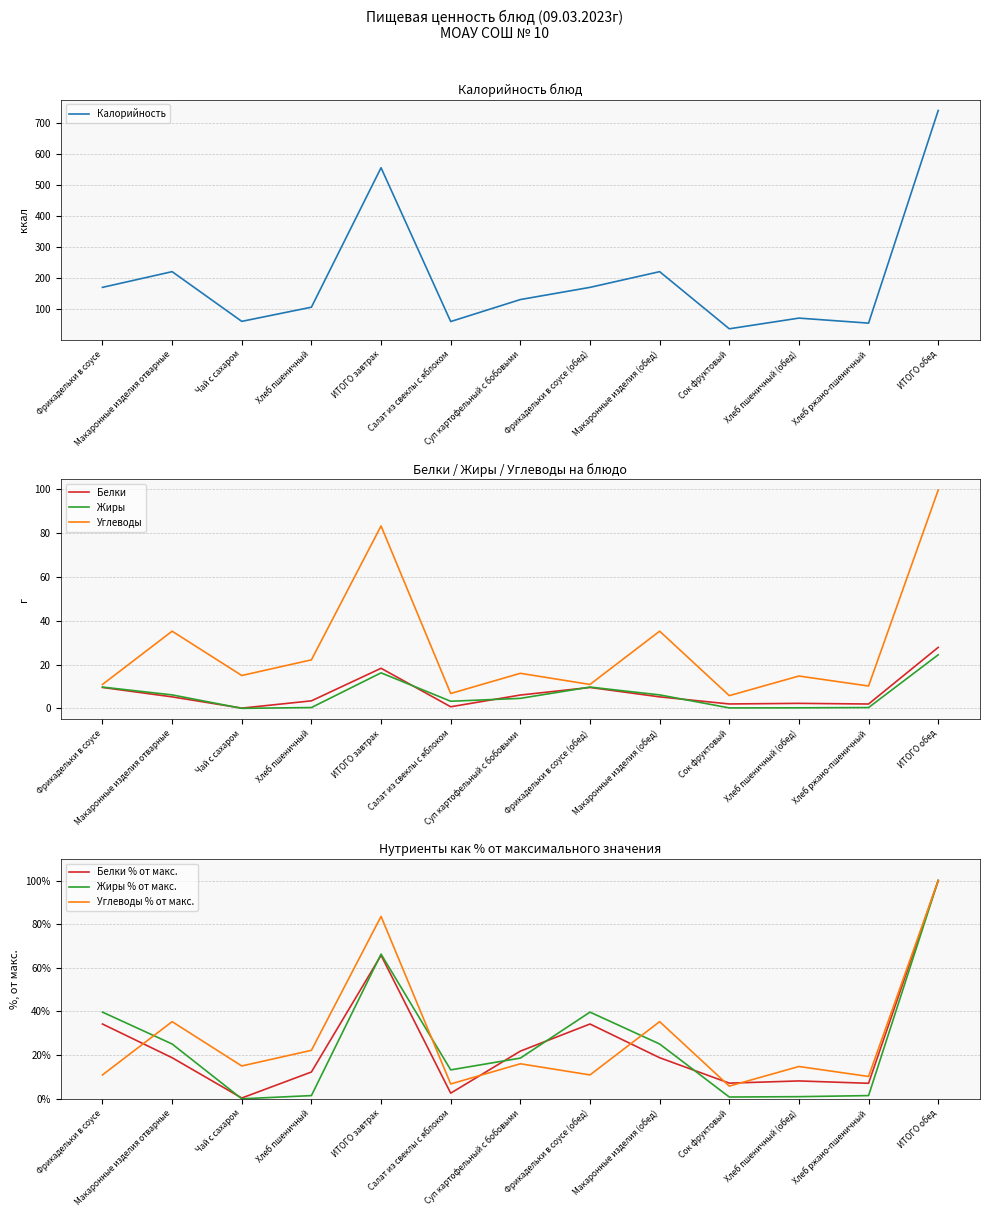

True or false: Углеводы and Калорийность cross at least once.

False